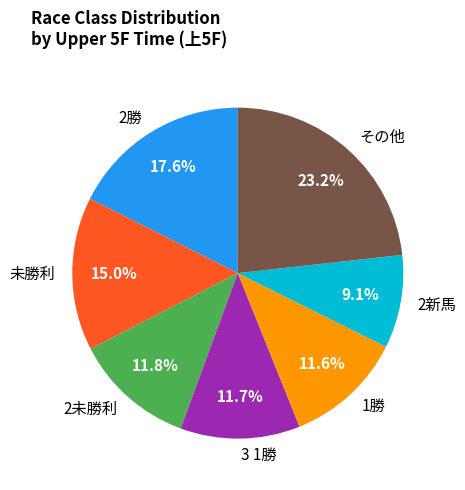

Combined, what portion of the pie is その他 and 3 1勝?

34.9%